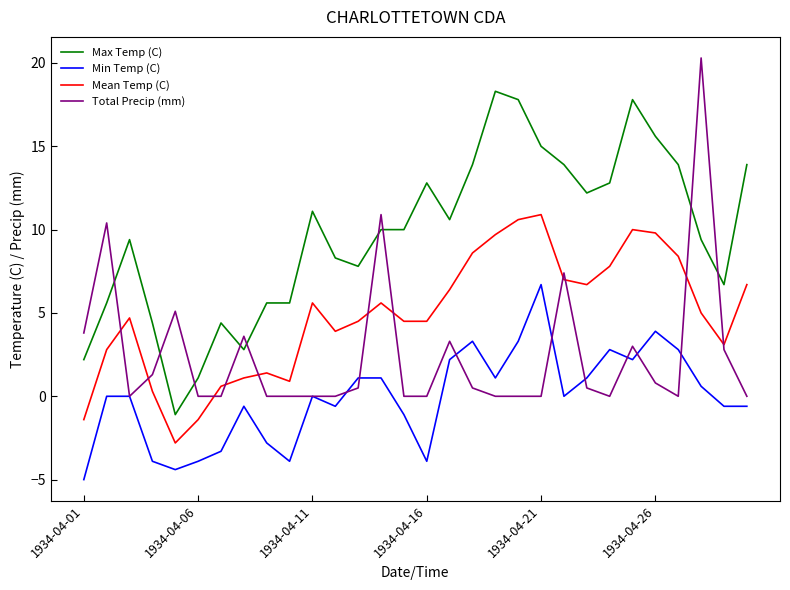

How many lines are shown in the chart?

4